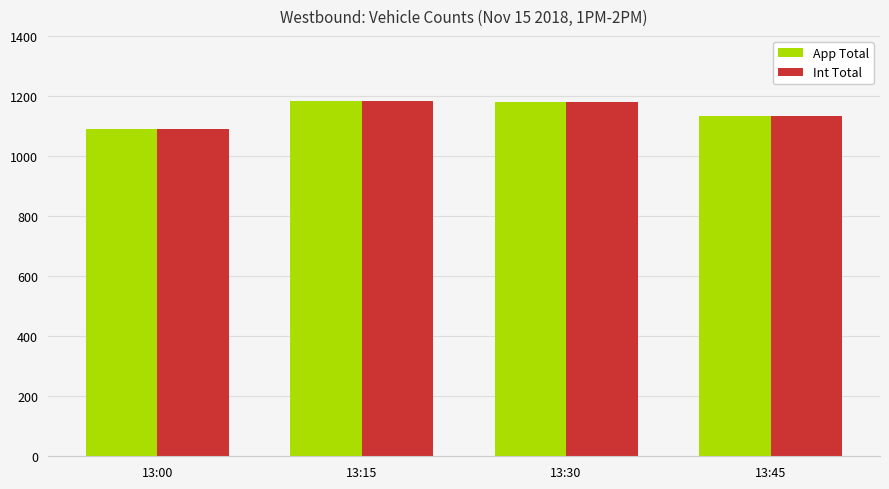

What is the smallest value displayed?

1091